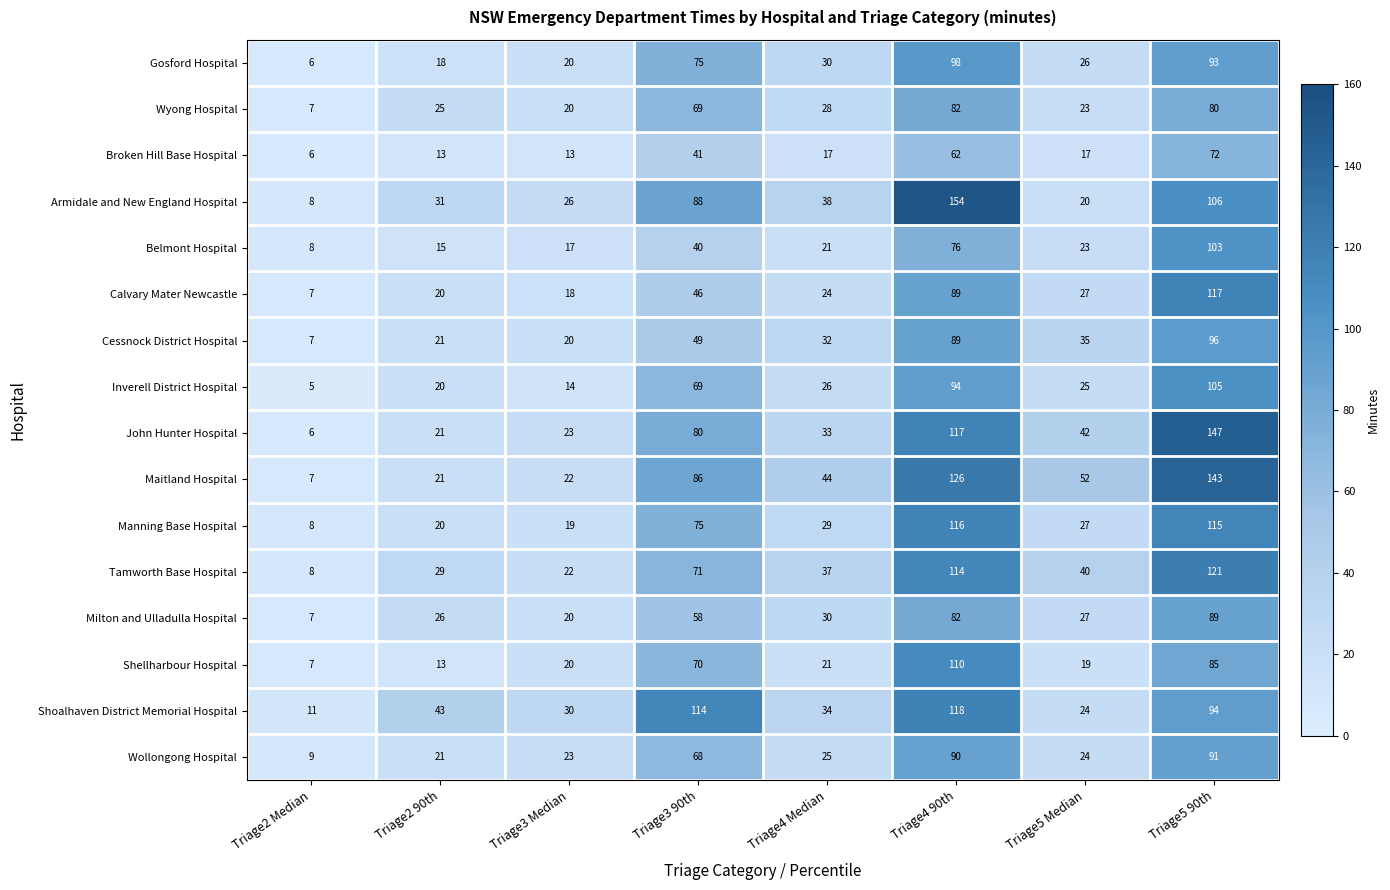

Is it true that Gosford Hospital equals 93 at Triage5 90th?

True